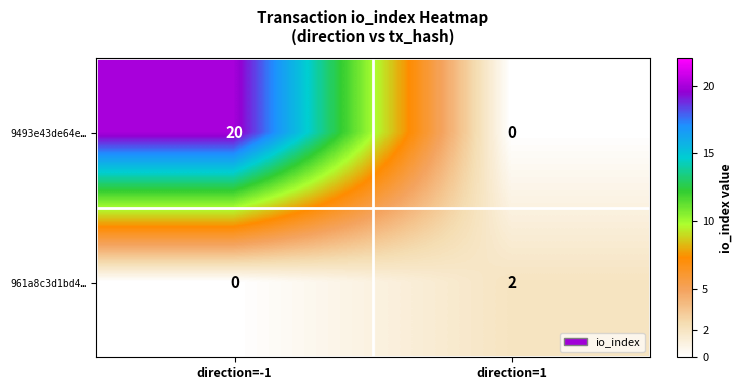

The 961a8c3d1bd4… series shows 1 at direction=-1. True or false?

False